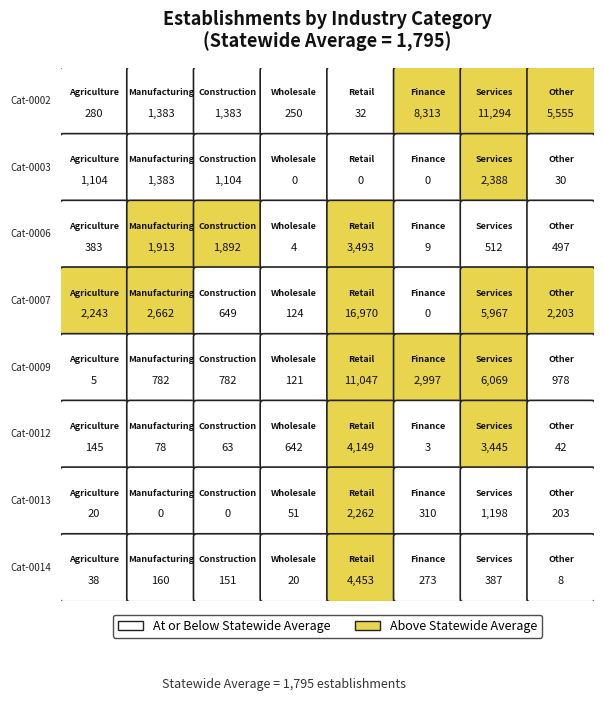

True or false: Retail has a value of -9545 at 1.

False